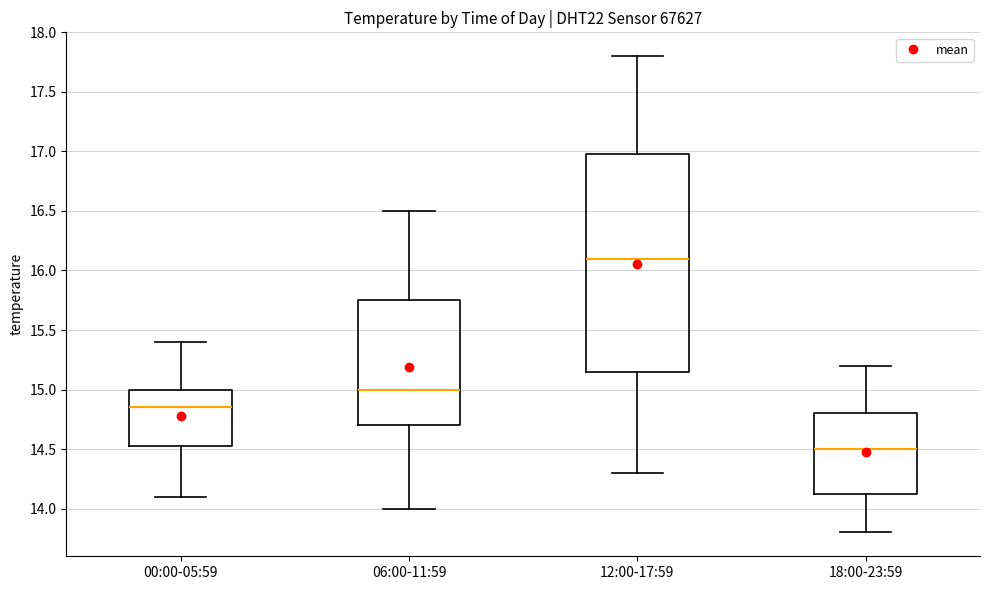

Reading left to right, transcribe this box plot: for each box, give where its median line is, the range the box spans, and where its two whiskers end, as read against the y-axis. The values are not printed on the chart, so give them approximately, as read against the axis.

00:00-05:59: median 14.85, box 14.55 to 15.00, whiskers 14.10 to 15.40
06:00-11:59: median 15.00, box 14.70 to 15.75, whiskers 14.00 to 16.50
12:00-17:59: median 16.10, box 15.15 to 17.00, whiskers 14.30 to 17.80
18:00-23:59: median 14.50, box 14.15 to 14.80, whiskers 13.80 to 15.20